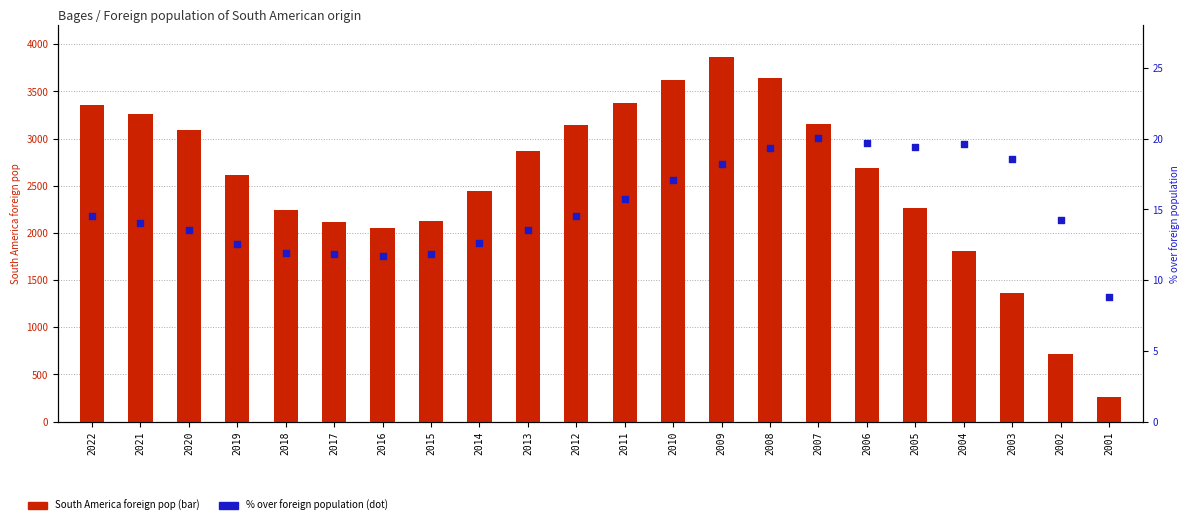

Which series contains the lowest Y value?

% over foreign population